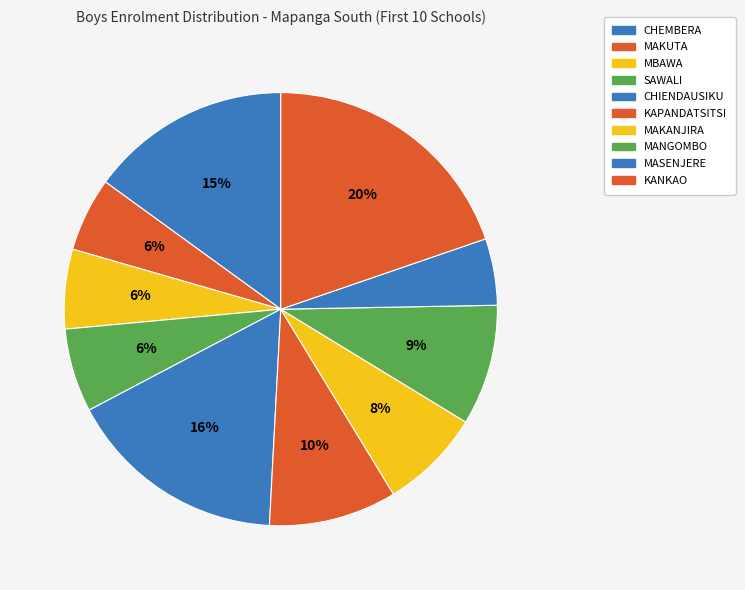

How many slices are in this pie chart?

10